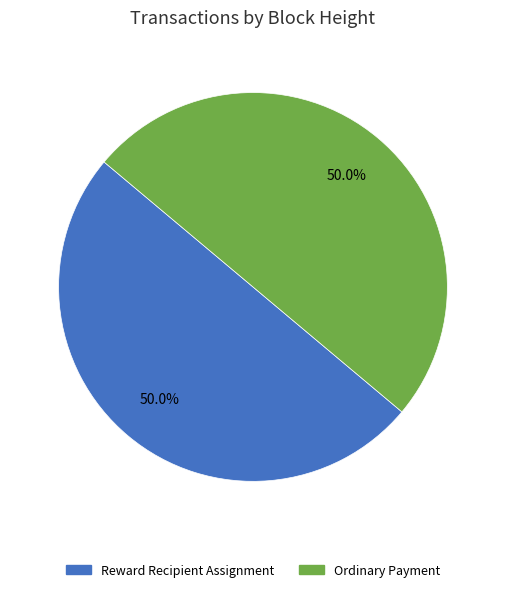

What portion of the pie excludes Reward Recipient Assignment?

50.0%